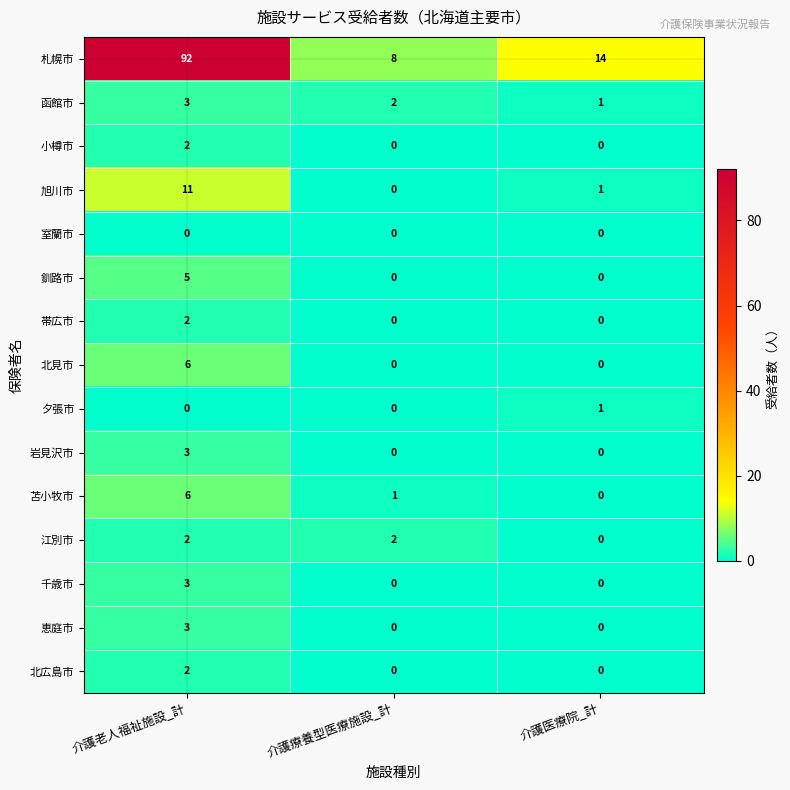

What is the difference between the maximum and minimum values in the 恵庭市 series?

3